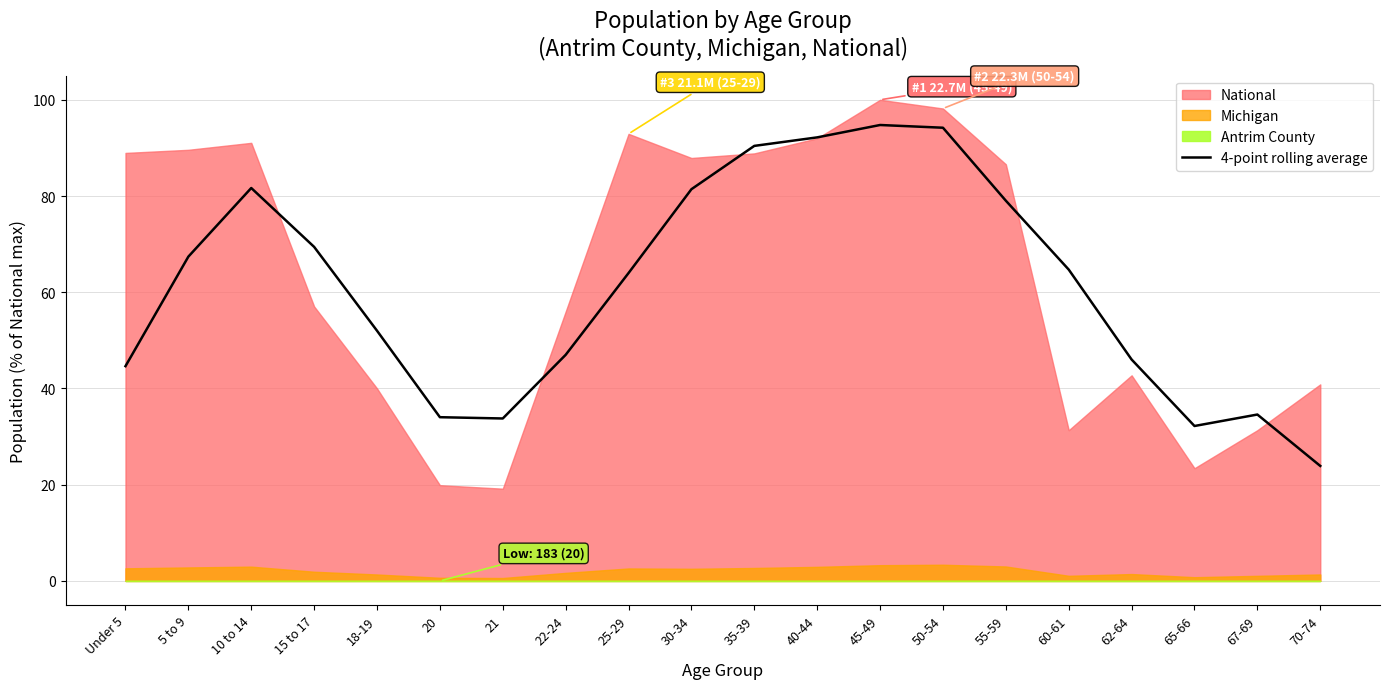

How many categories are shown in the chart?

20